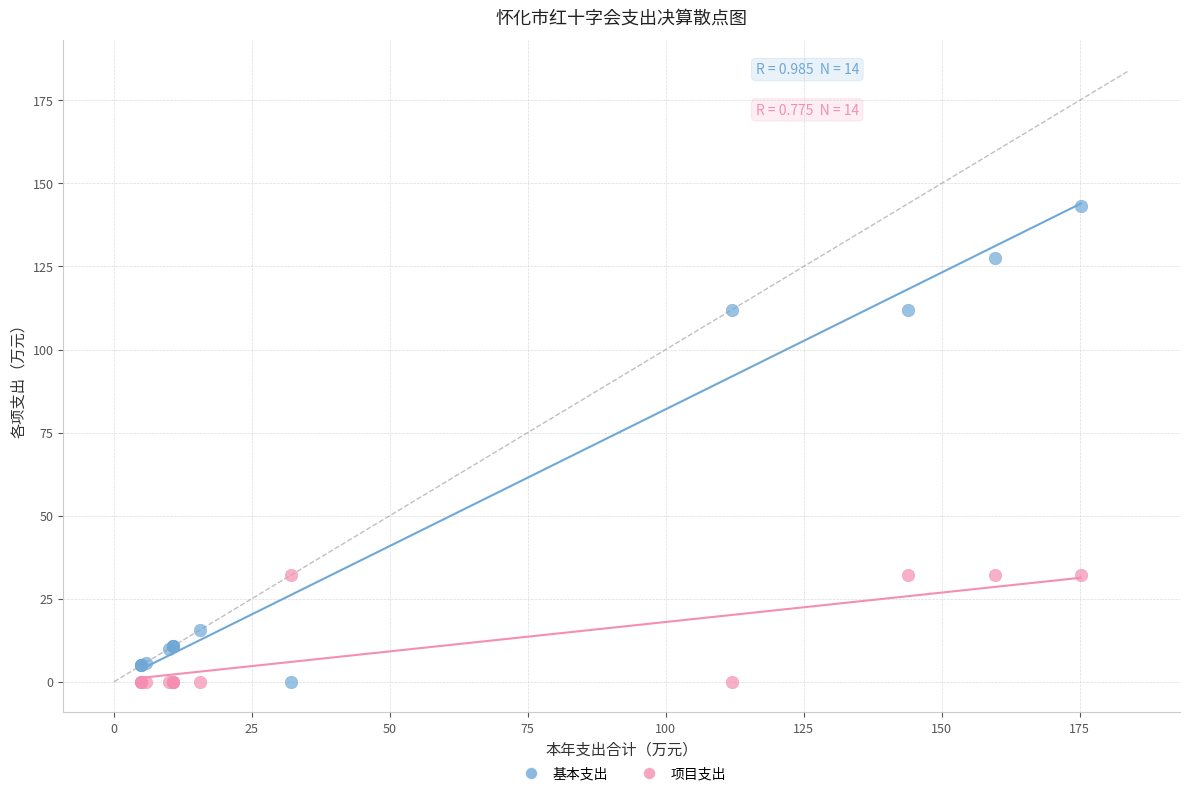

Which series has the largest Y range (max minus min)?

基本支出